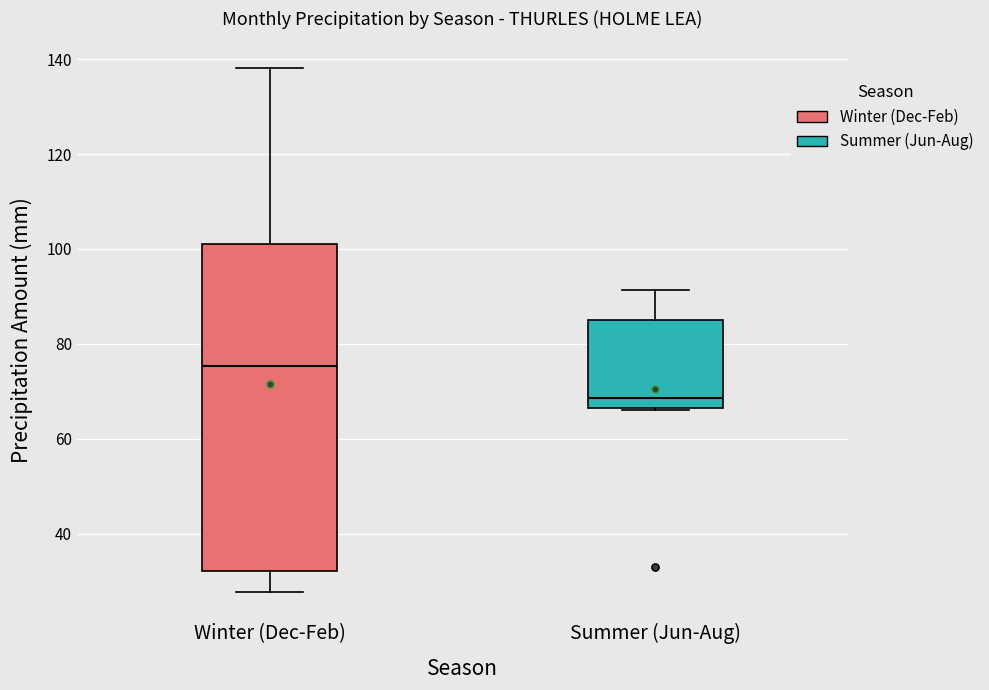

Reading left to right, read every box against the y-axis: the position of its median line, the range the box covers, and the ends of its whiskers. The values are not printed on the chart, so give them approximately, as read against the axis.

Winter (Dec-Feb): median 76, box 32 to 102, whiskers 28 to 138
Summer (Jun-Aug): median 68, box 66 to 84, whiskers 66 to 92